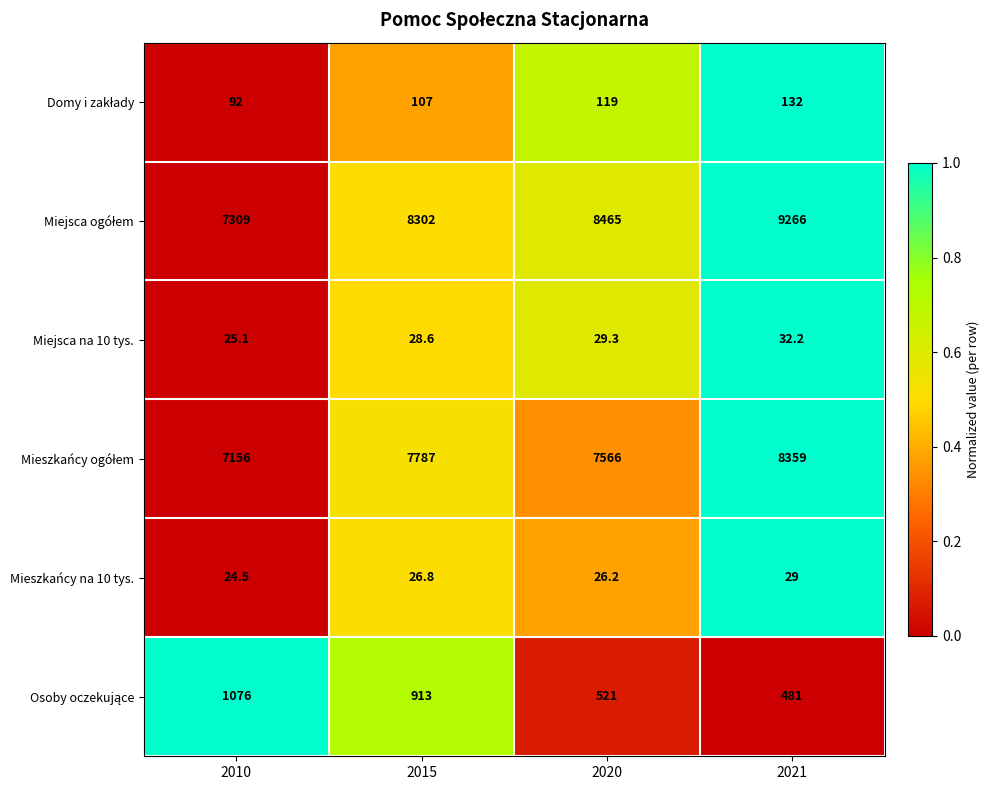

Count the number of categories in the chart.

4